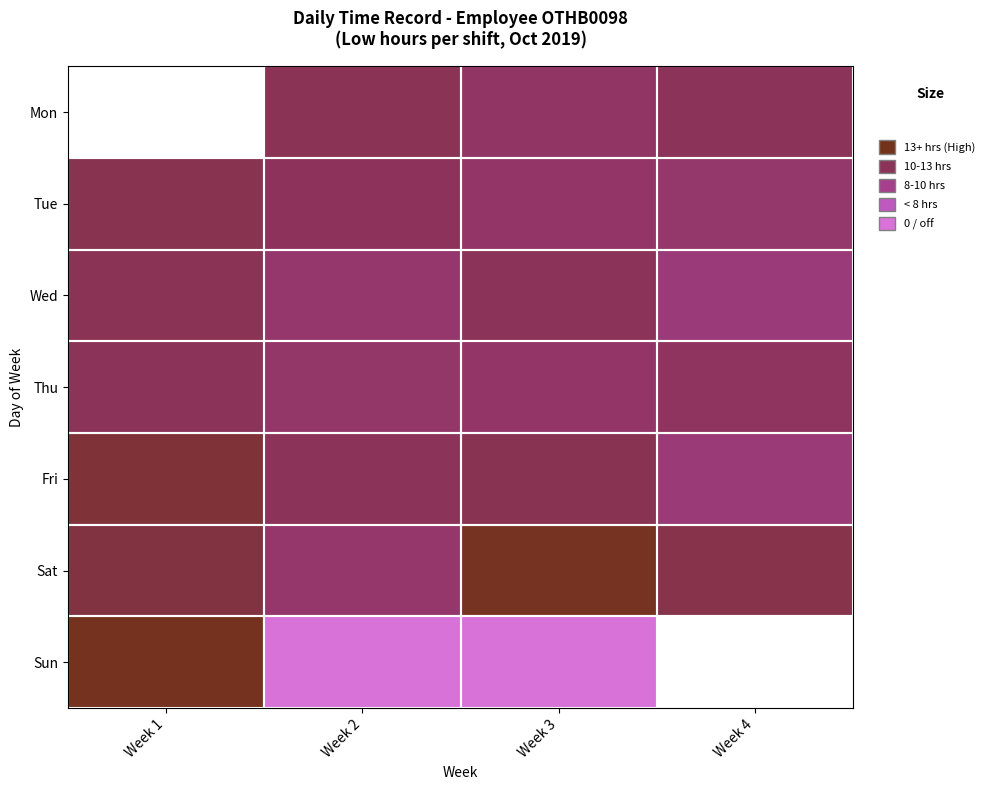

What is the total value across all series at Week 2?

59.3